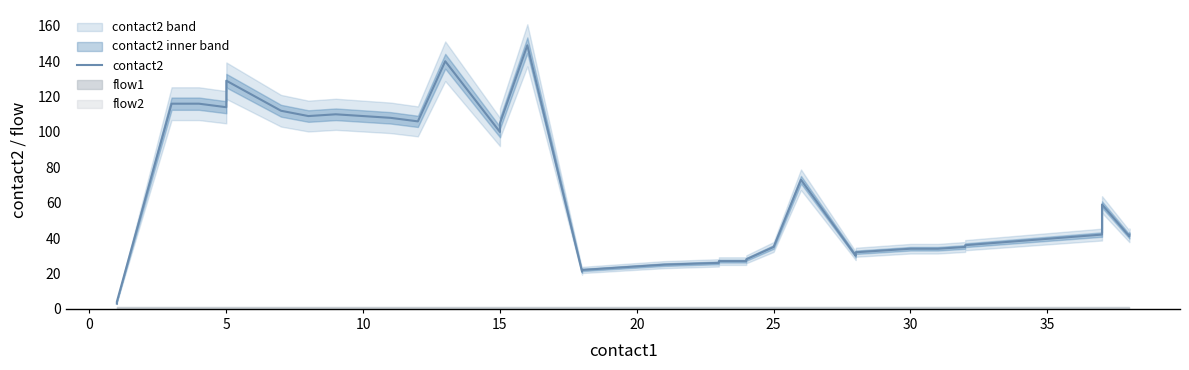

What is the approximate value at 24?

27